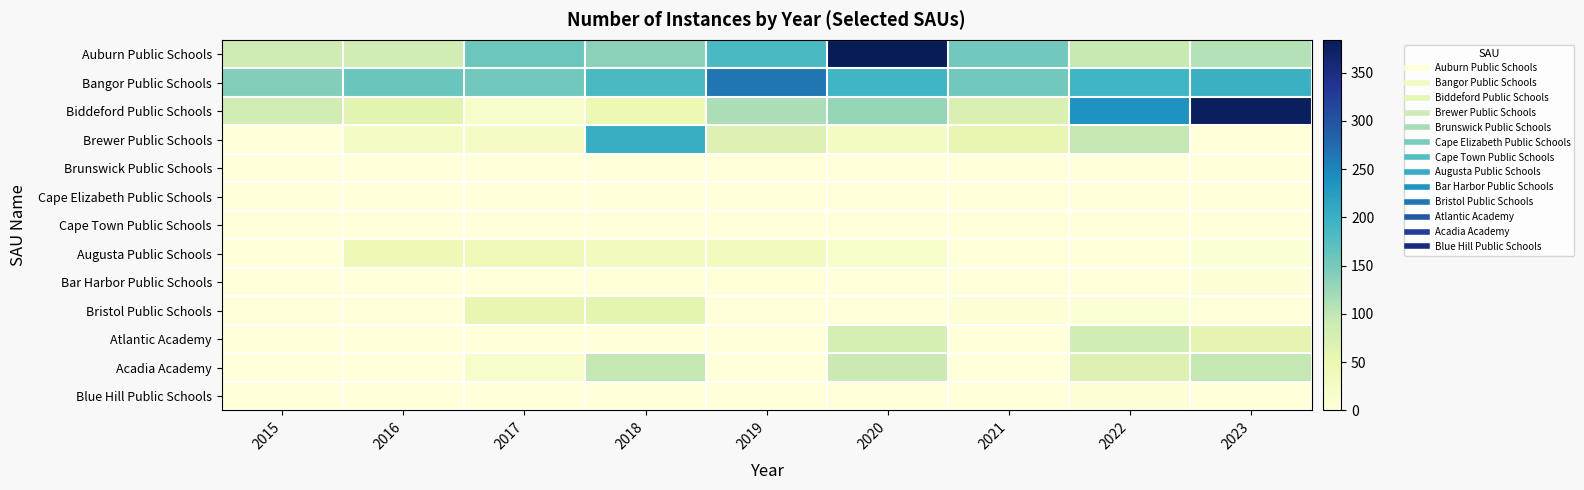

Which category has the lowest value across all series?

2015